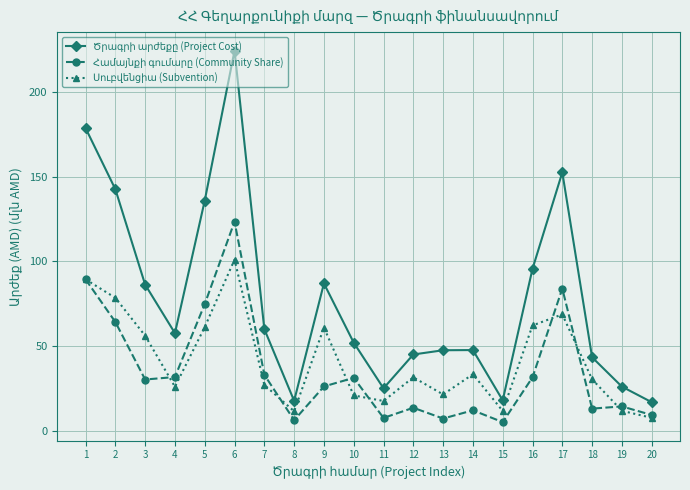

At how many categories does at least one series exceed 116?

5